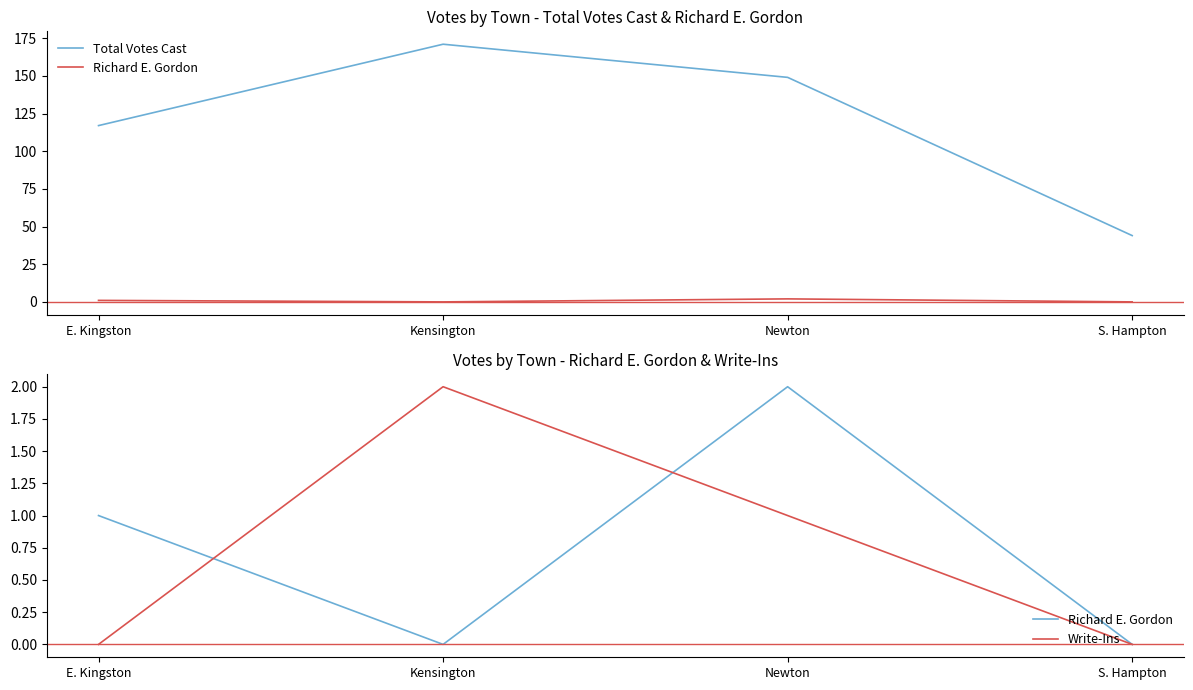

Which category has the highest value in the Write-Ins series?

Kensington